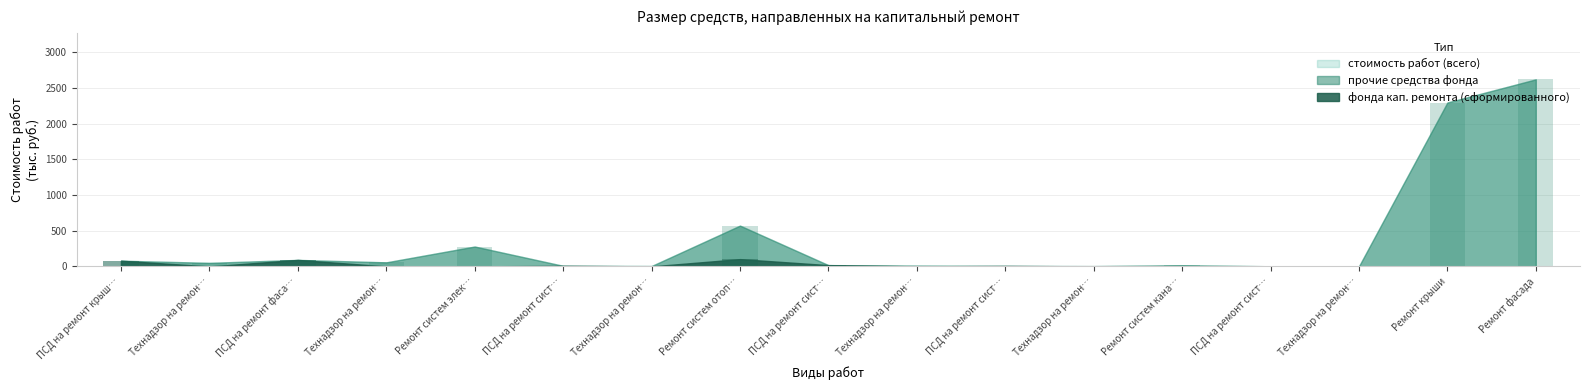

What is the difference between the maximum and second lowest values in the прочие средства фонда series?

2622.0